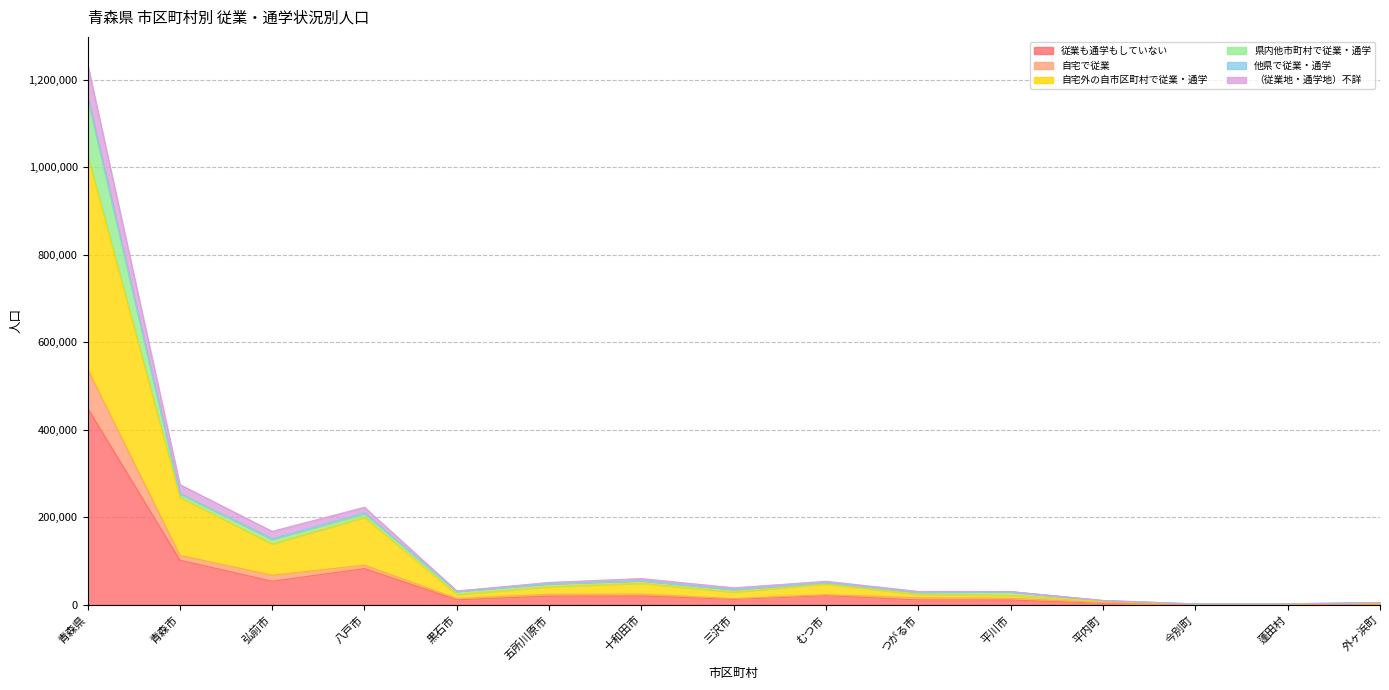

How many data points does each series have?

15